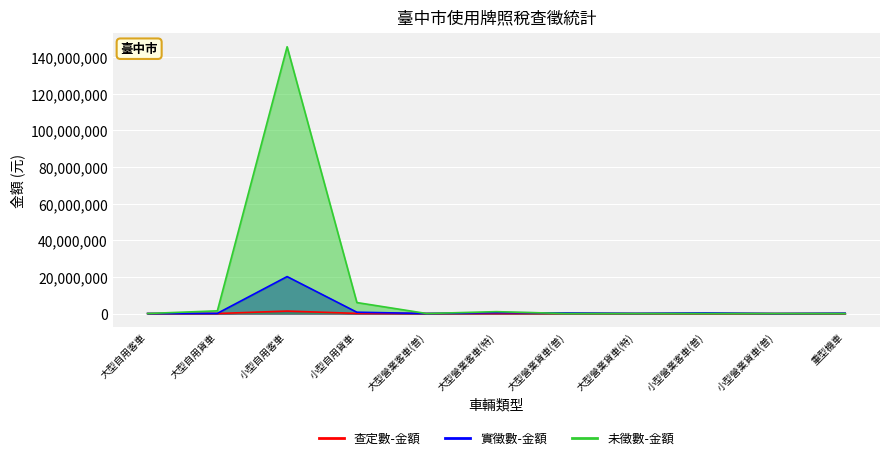

How many data points in 實徵數-金額 are above 180496?

5